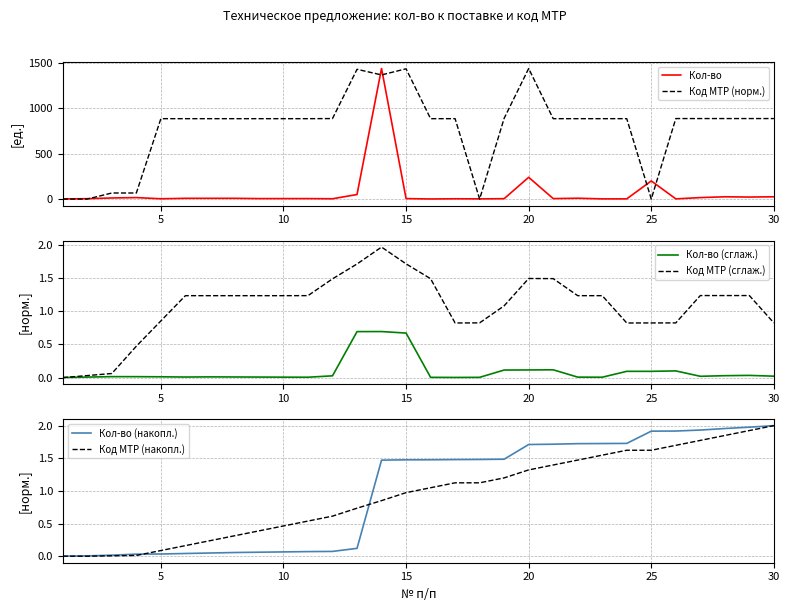

The Кол-во (сглаж.) series shows 0.1 at 20. True or false?

True